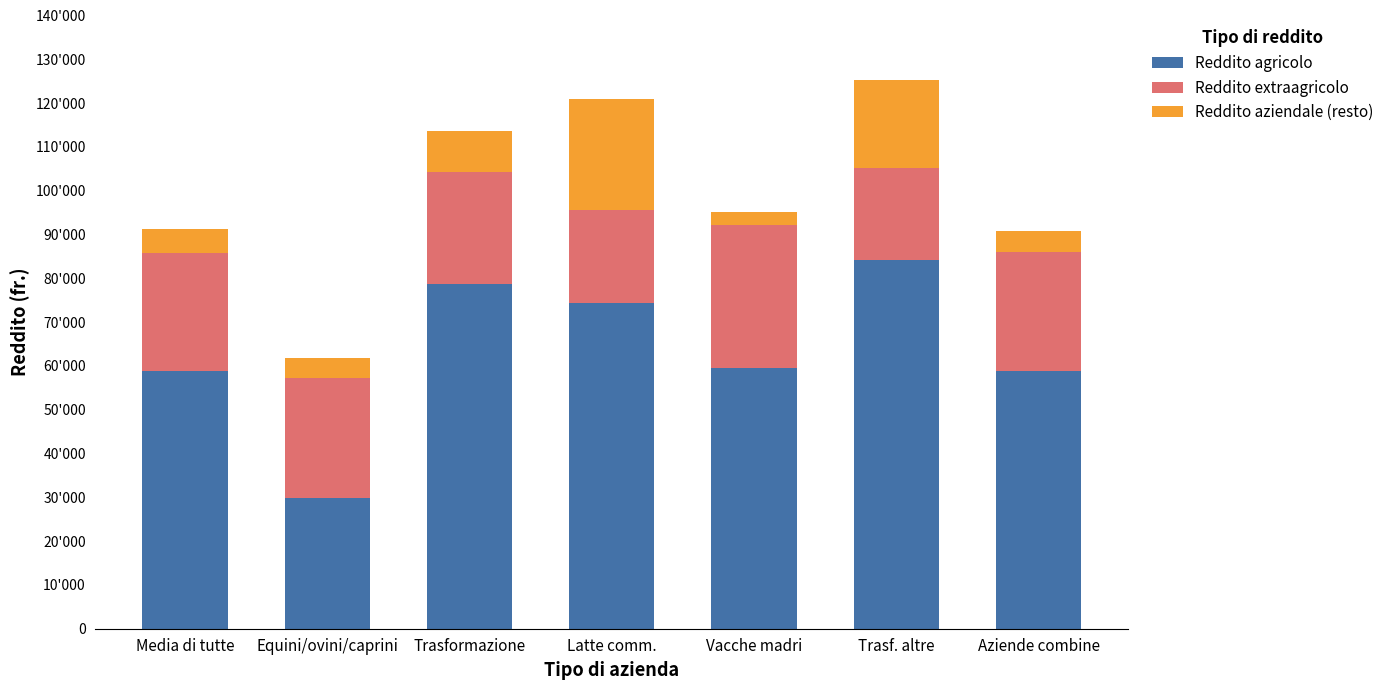

Which category has the lowest value across all series?

Equini/ovini/caprini